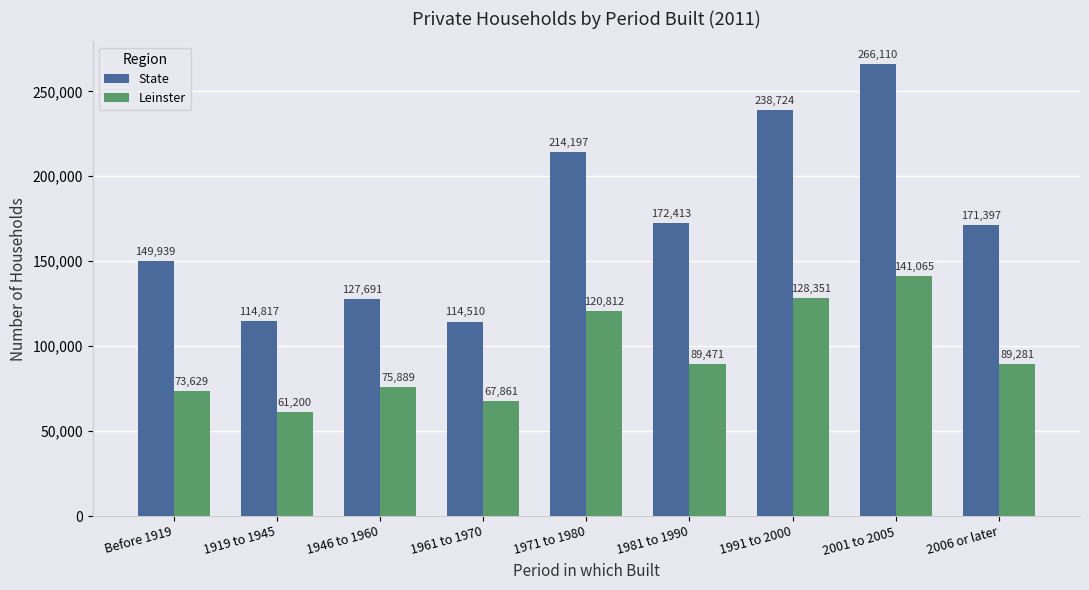

Reading right to left, what are all the values shown in this chart?

State: 2006 or later=171397	2001 to 2005=266110	1991 to 2000=238724	1981 to 1990=172413	1971 to 1980=214197	1961 to 1970=114510	1946 to 1960=127691	1919 to 1945=114817	Before 1919=149939
Leinster: 2006 or later=89281	2001 to 2005=141065	1991 to 2000=128351	1981 to 1990=89471	1971 to 1980=120812	1961 to 1970=67861	1946 to 1960=75889	1919 to 1945=61200	Before 1919=73629